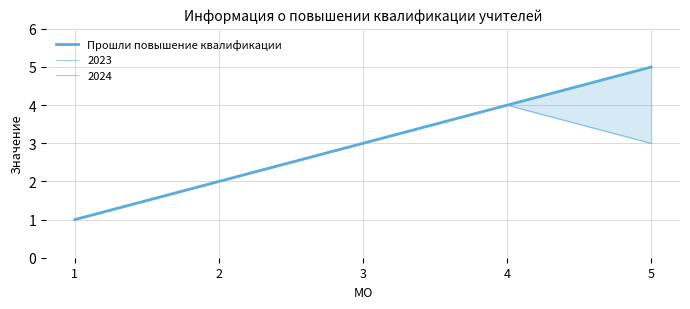

Reading left to right, what are all the values shown in this chart?

1=1	2=2	3=3	4=4	5=5